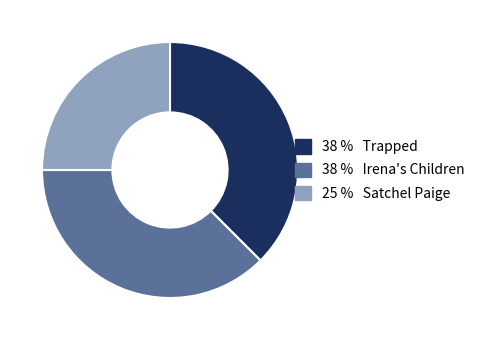

Does any single category account for the majority?

No